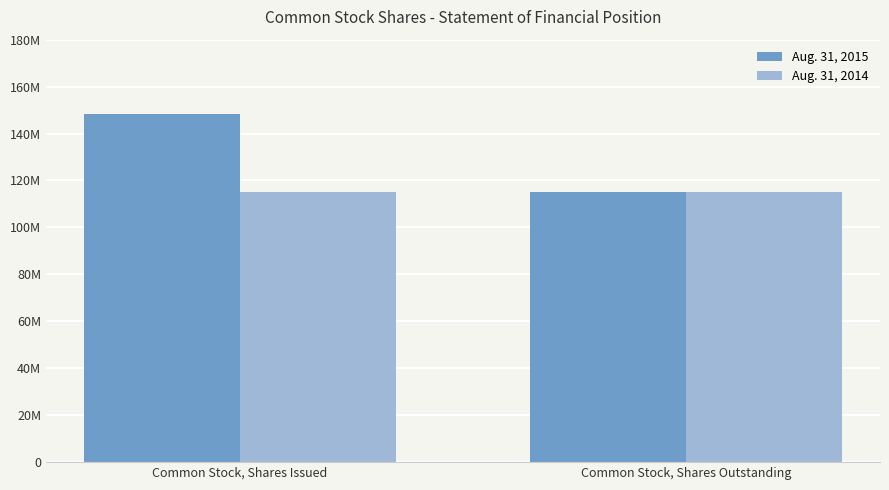

At which category is the sum across all series the highest?

Common Stock, Shares Issued